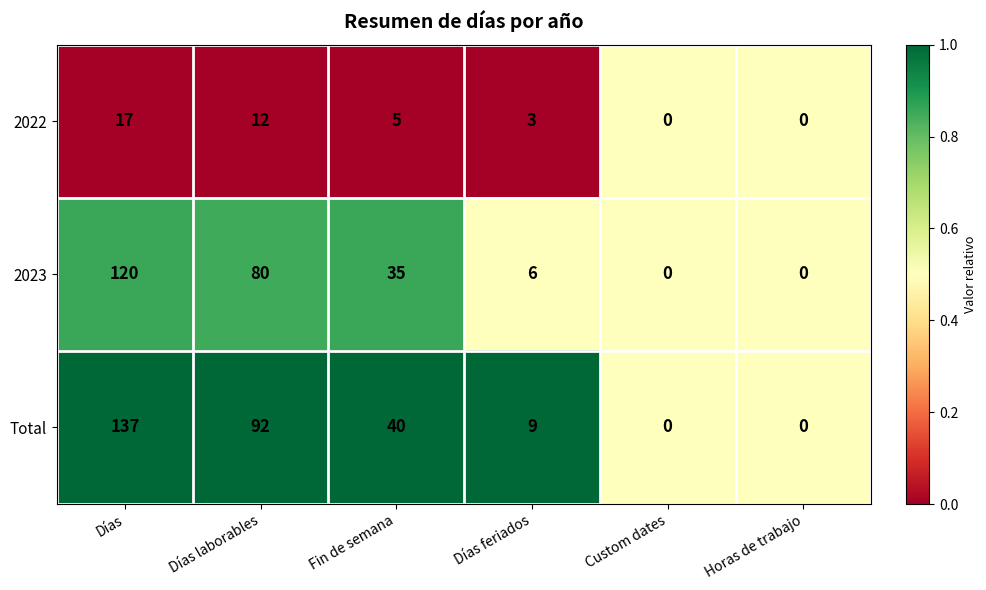

Count the number of data series in this chart.

3